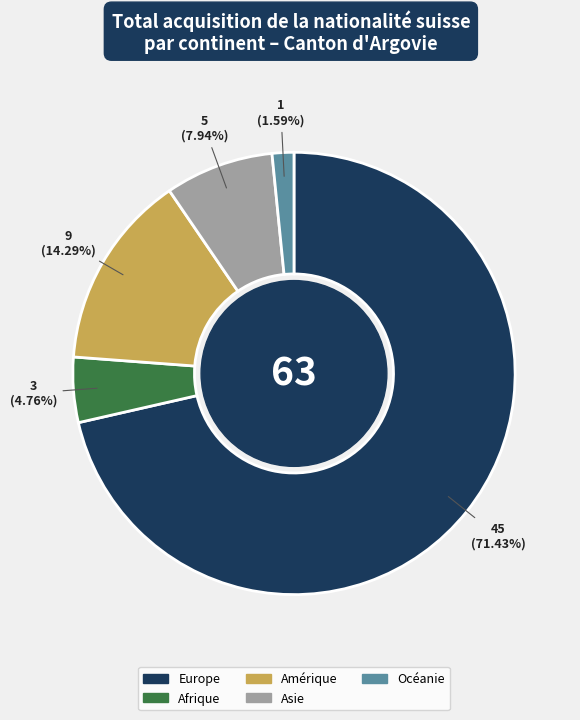

To the nearest percent, what is the difference between the Océanie and Asie slice percentages?

6%